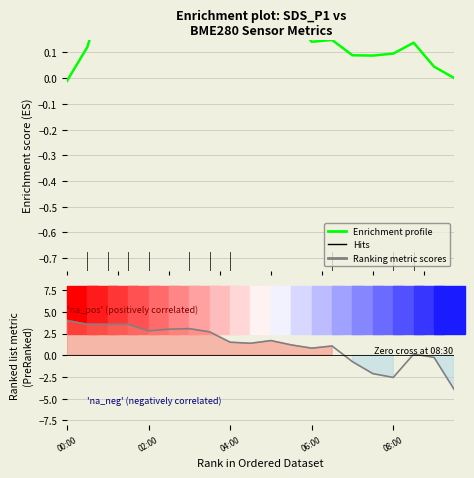

Is this an area chart (filled region under the line)?

No